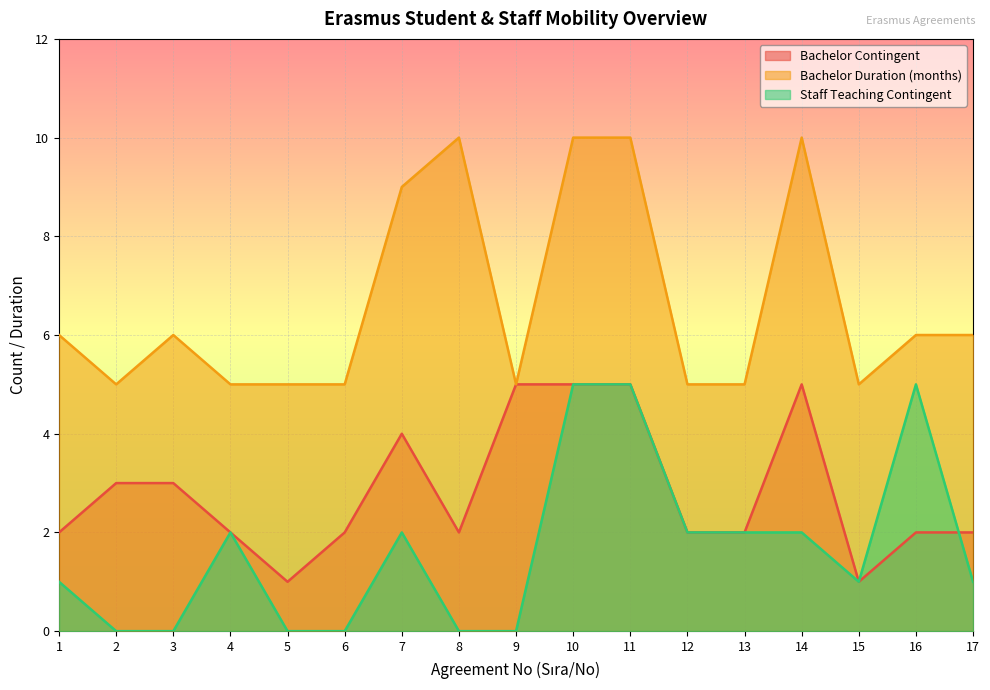

At how many categories does at least one series exceed 3?

17